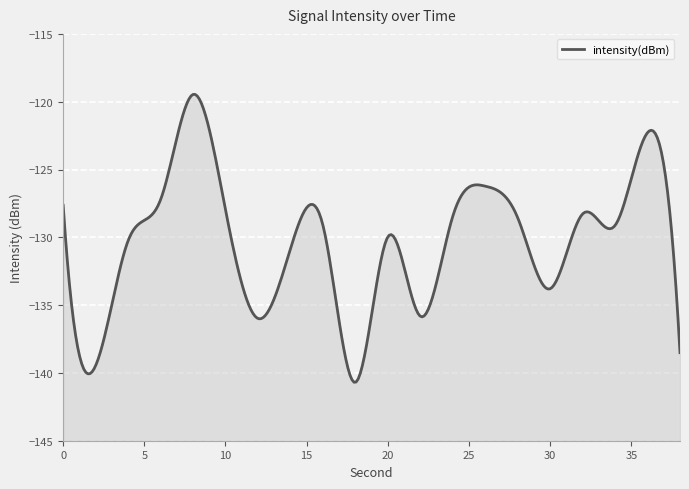

What is the sum of the values at 4 and 38?

-268.8